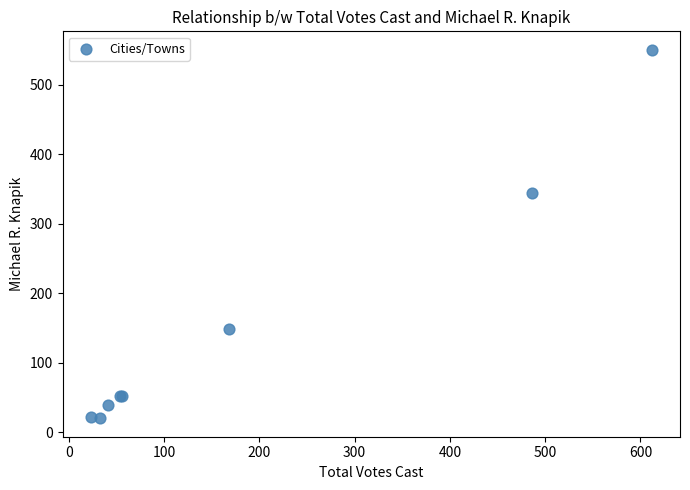

What Y value in the scatter plot is closest to 285?

344